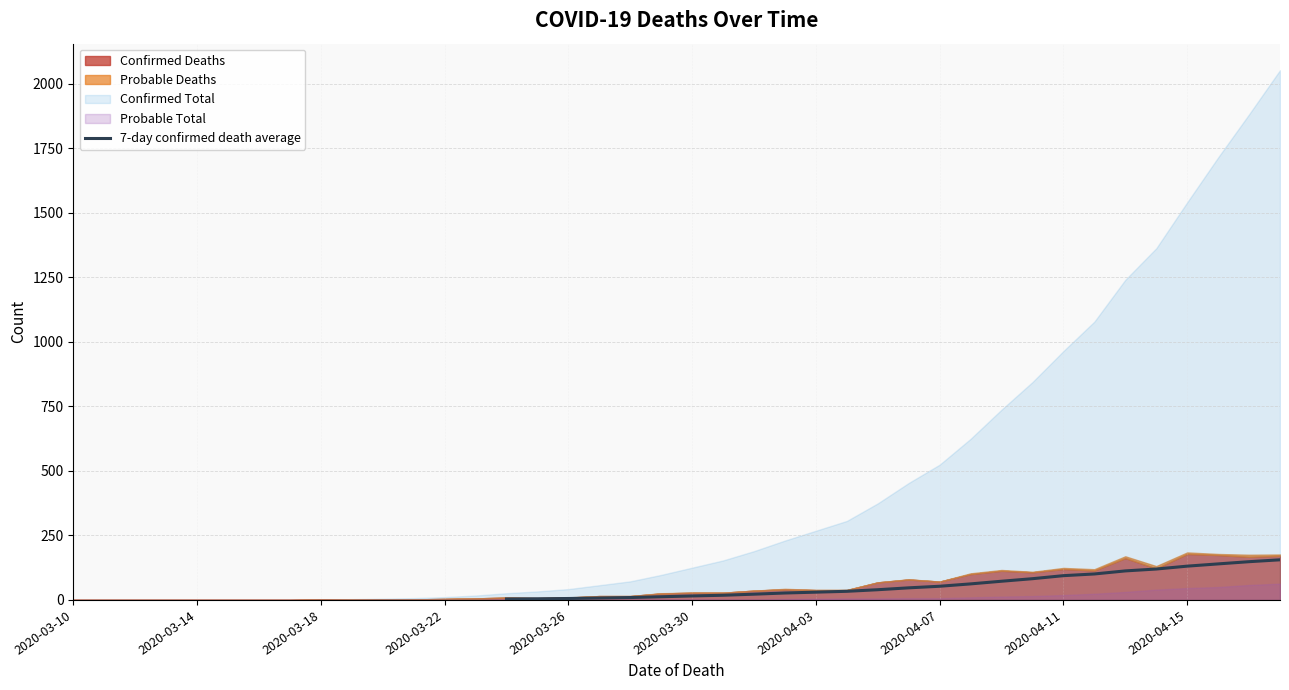

What is the maximum value for 7-day confirmed death average?

155.4